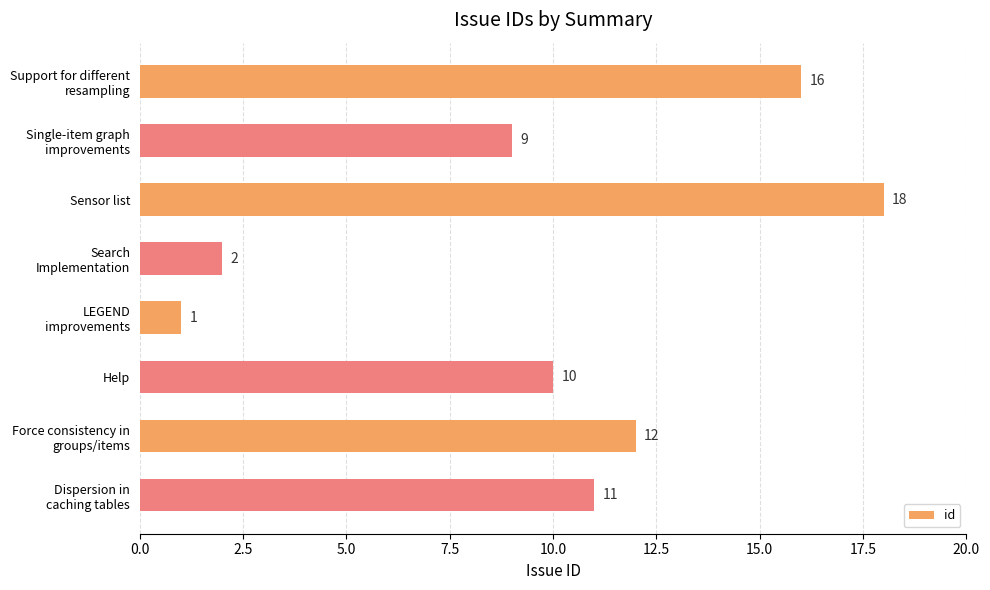

Rank the categories by value from lowest to highest.

LEGEND
improvements, Search
Implementation, Single-item graph
improvements, Help, Dispersion in
caching tables, Force consistency in
groups/items, Support for different
resampling, Sensor list